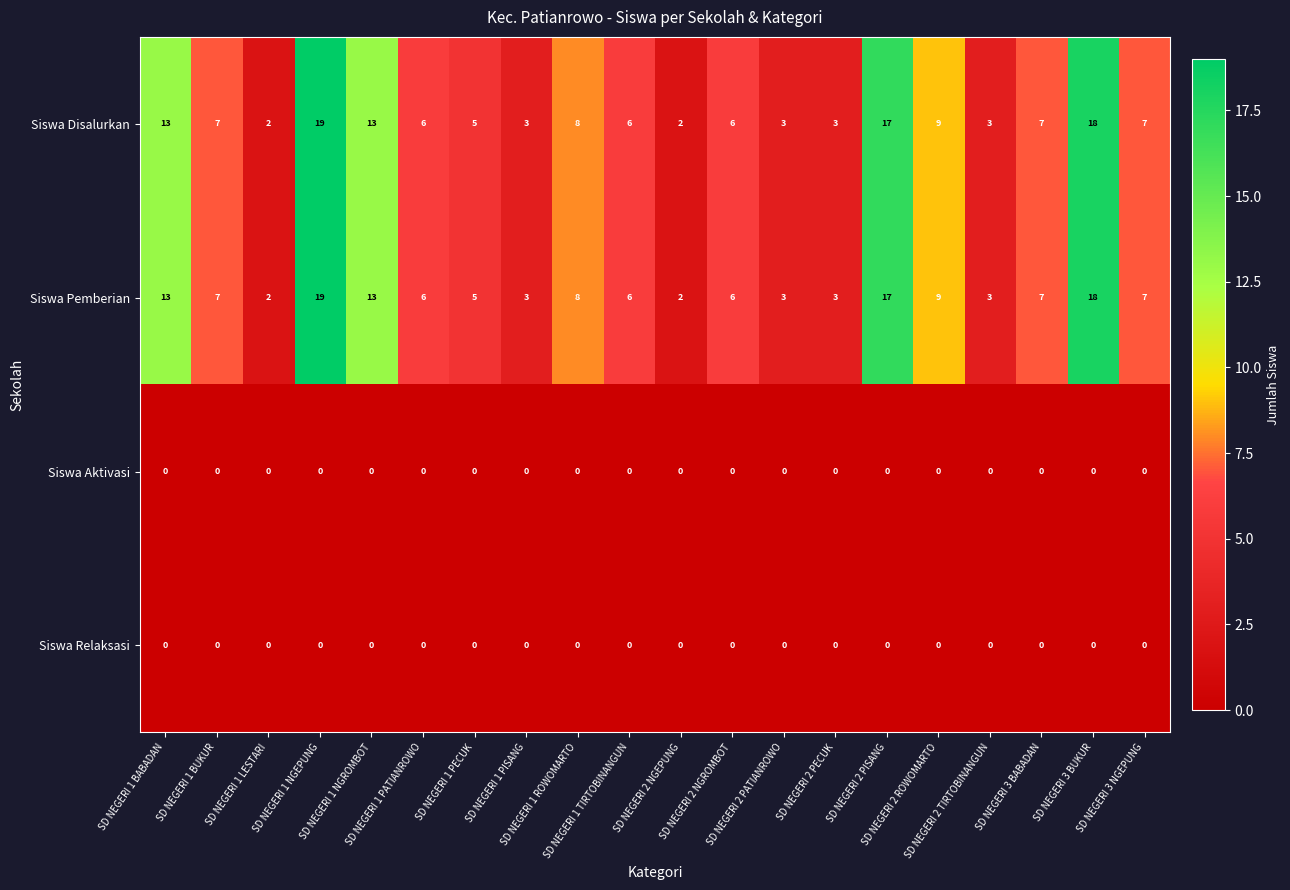

What is the maximum value for Siswa Disalurkan?

19